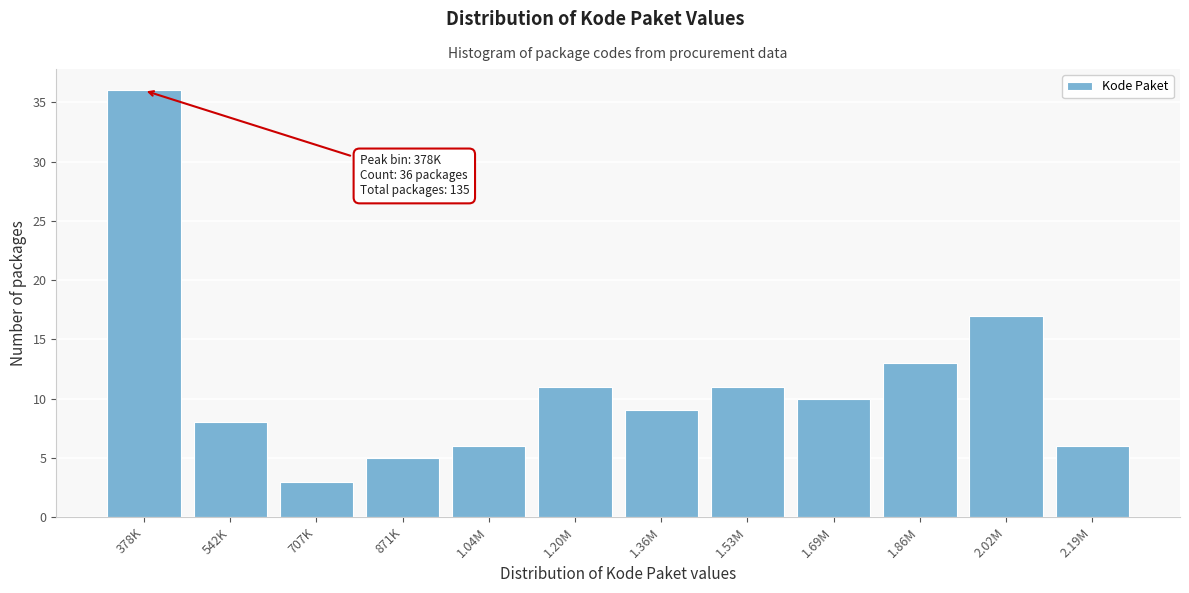

Reading right to left, list all the values displayed in this chart.

2.19M=6	2.02M=17	1.86M=13	1.69M=10	1.53M=11	1.36M=9	1.20M=11	1.04M=6	871K=5	707K=3	542K=8	378K=36